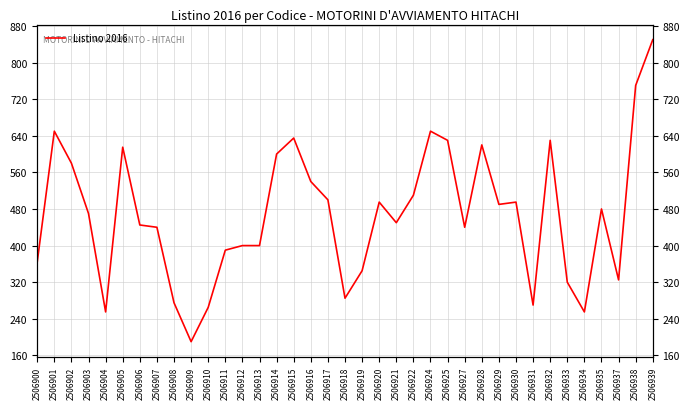

Is it true that the value at 2506912 is 614?

False